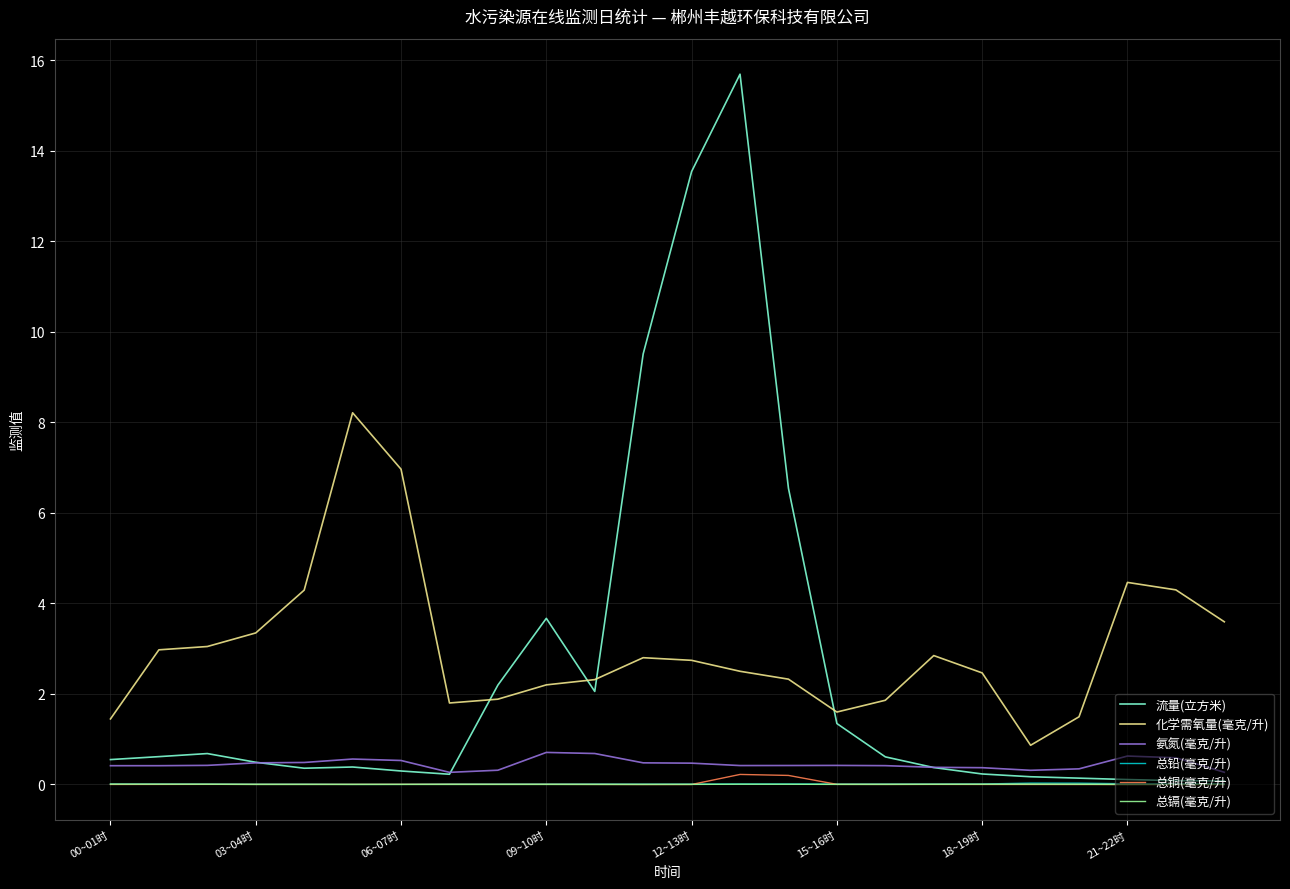

True or false: 化学需氧量(毫克/升) and 总镉(毫克/升) cross at least once.

False